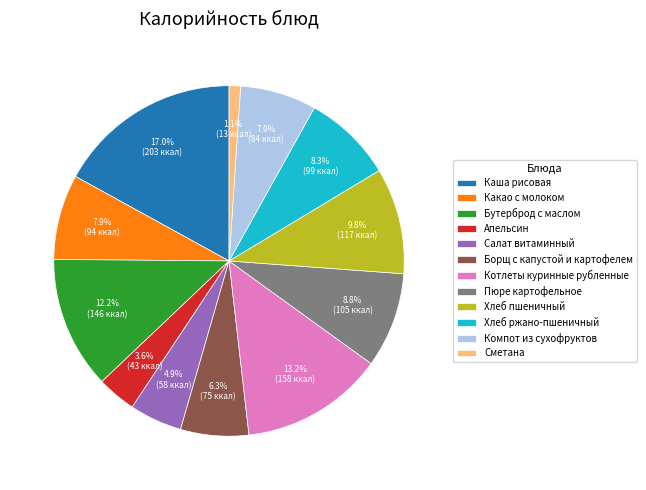

Which slice is the smallest?

Сметана